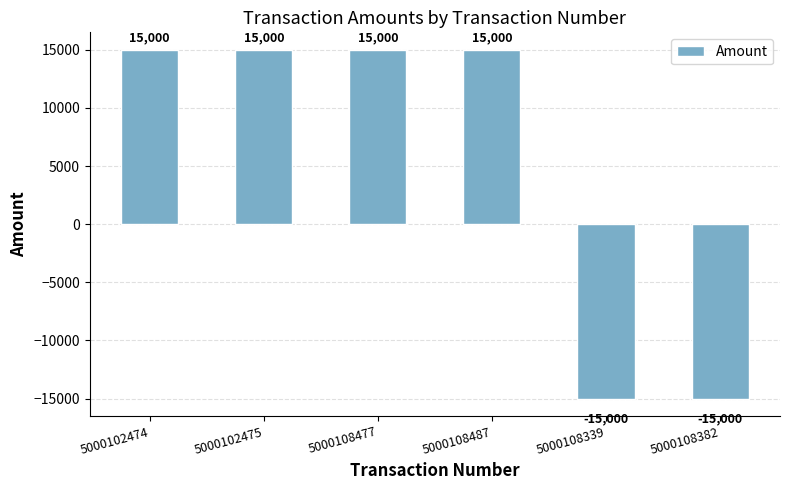

Count the number of data series in this chart.

1